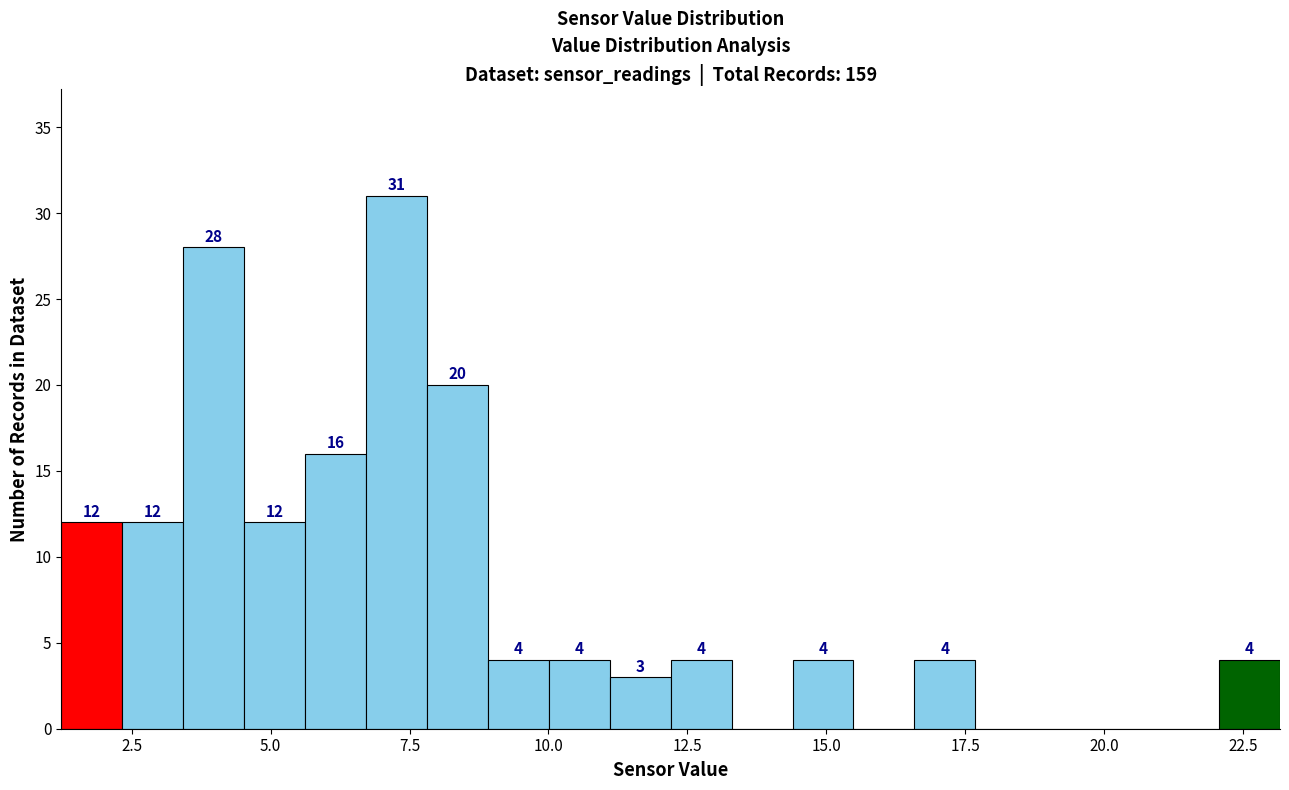

Around what value on the x-axis is the tallest bar? Give the approximate position of its centre, as read against the axis.

7.5